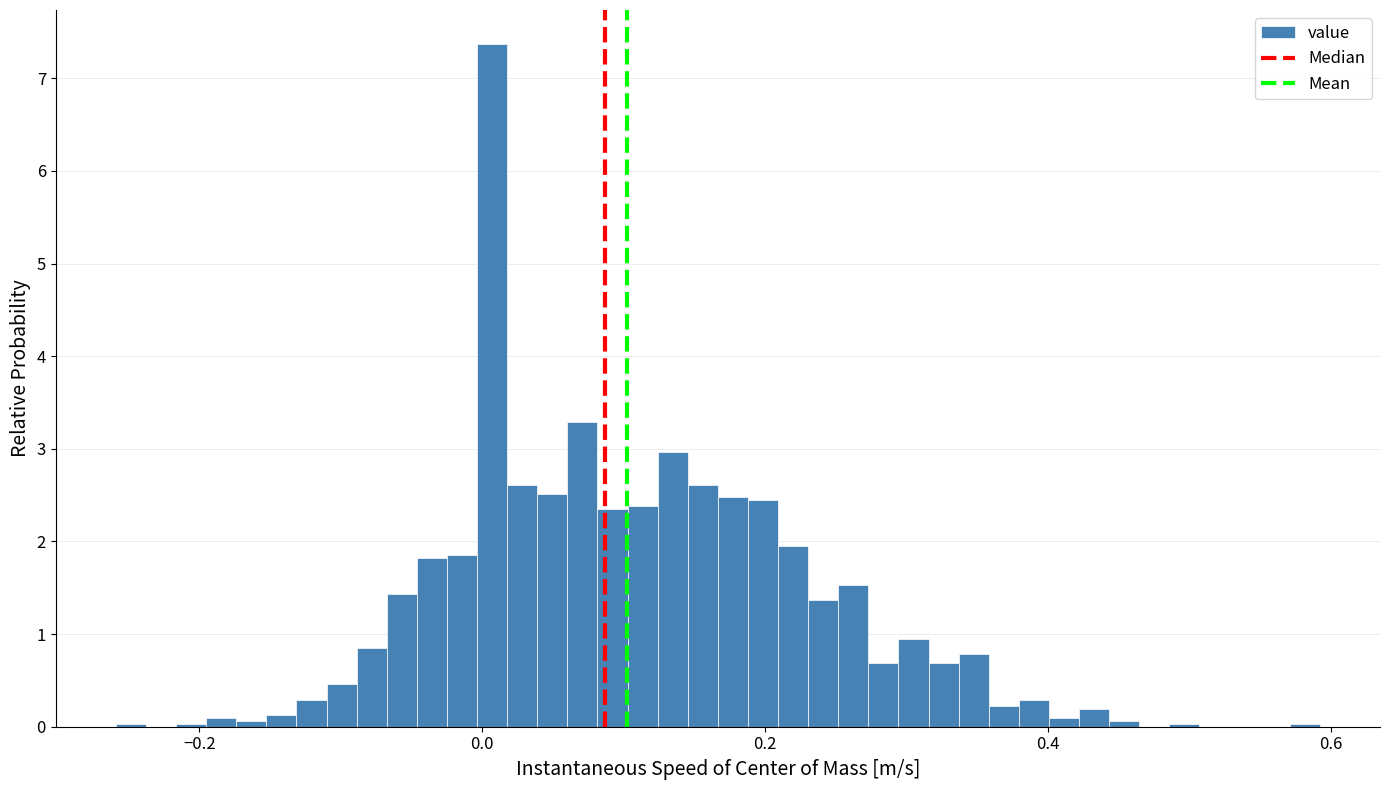

Around what value on the x-axis is the tallest bar? Give the approximate position of its centre, as read against the axis.

0.00